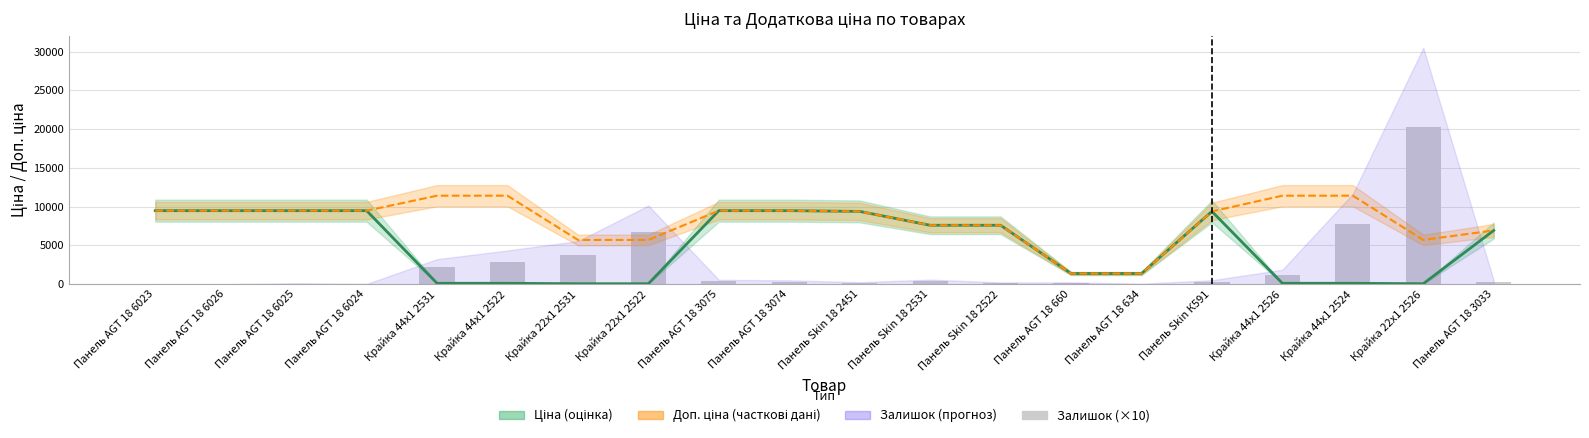

Between Крайка 22x1 2522 and Панель AGT 18 634, which is larger?

Крайка 22x1 2522